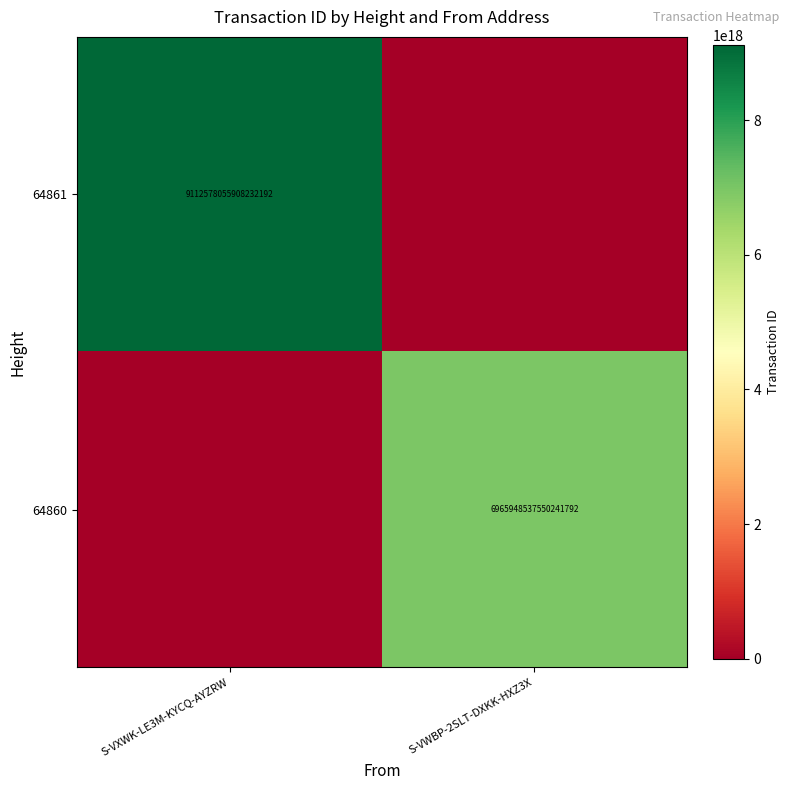

True or false: 64860 has a value of 6965948537550241792 at S-VWBP-2SLT-DXKK-HXZ3X.

True